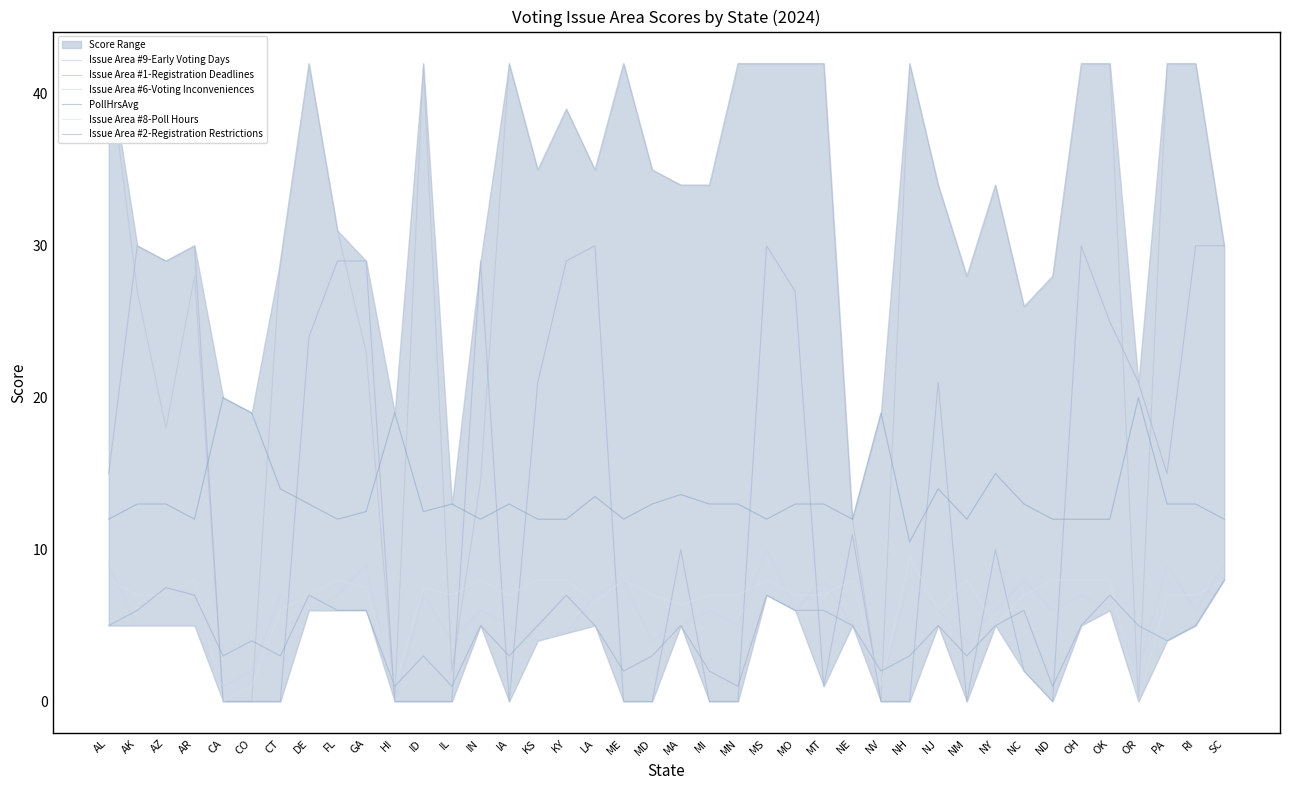

The value of Issue Area #6-Voting Inconveniences at CO is 1.0. True or false?

False